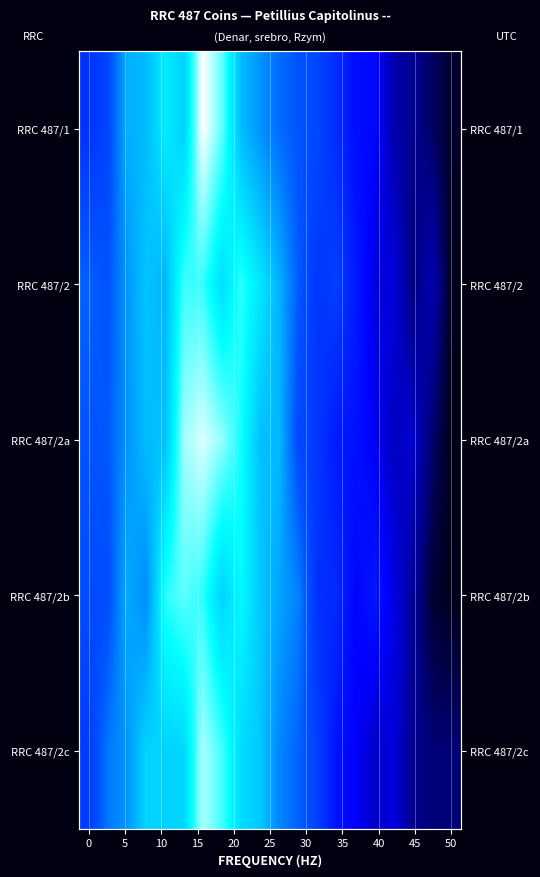

What is the difference between the maximum and minimum values in the RRC 487/2a series?

17.1